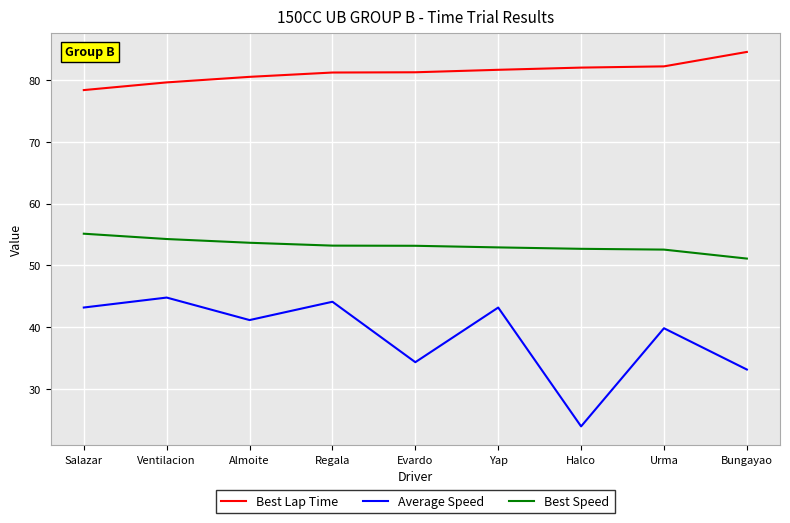

What is the difference between the highest and lowest values at Urma?

42.4